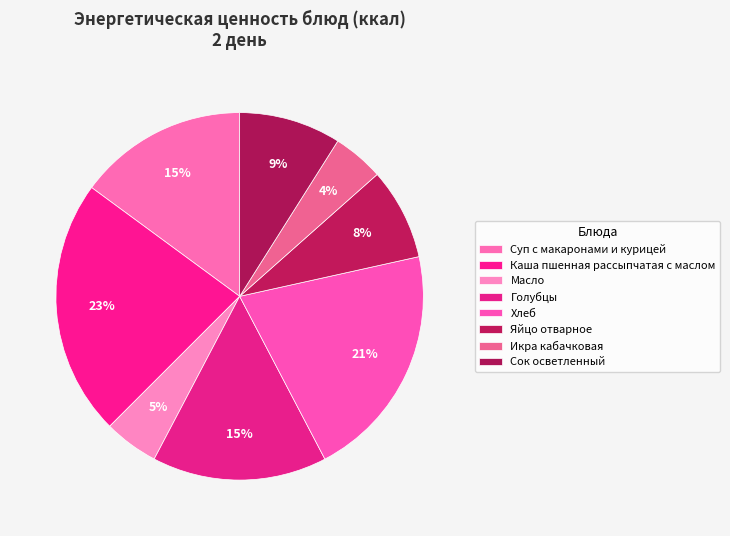

Is Суп с макаронами и курицей the majority of the pie?

No